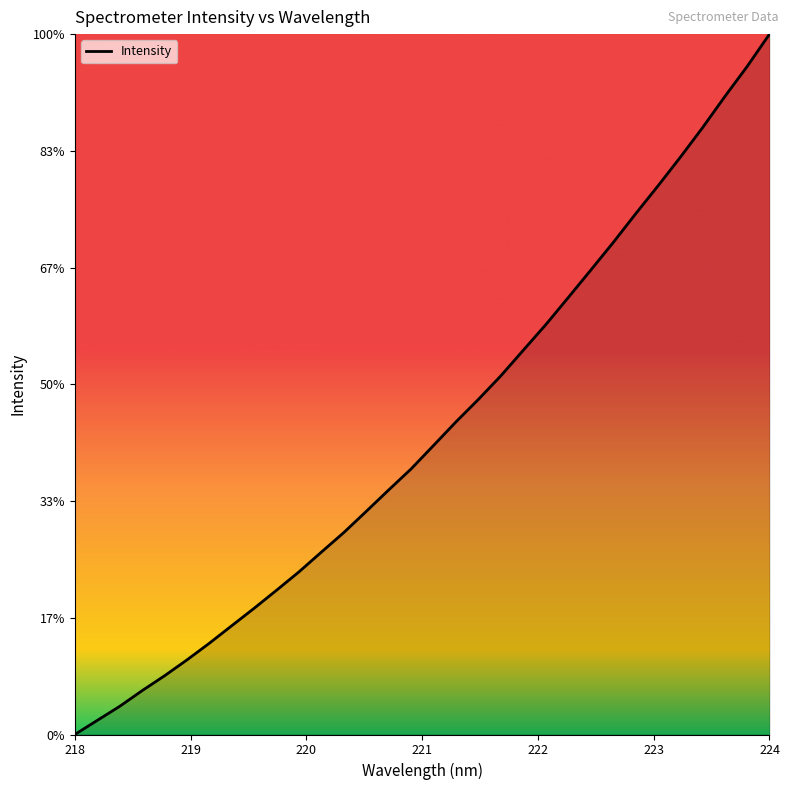

Does the chart have visible grid lines?

No